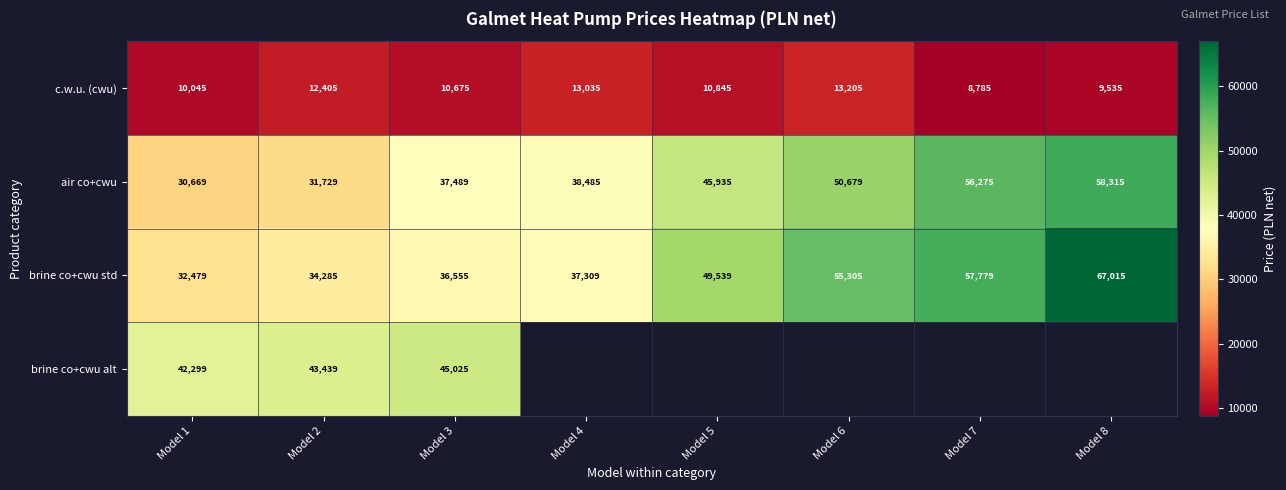

What value does the air co+cwu series have at Model 3, to the nearest 10?

37490